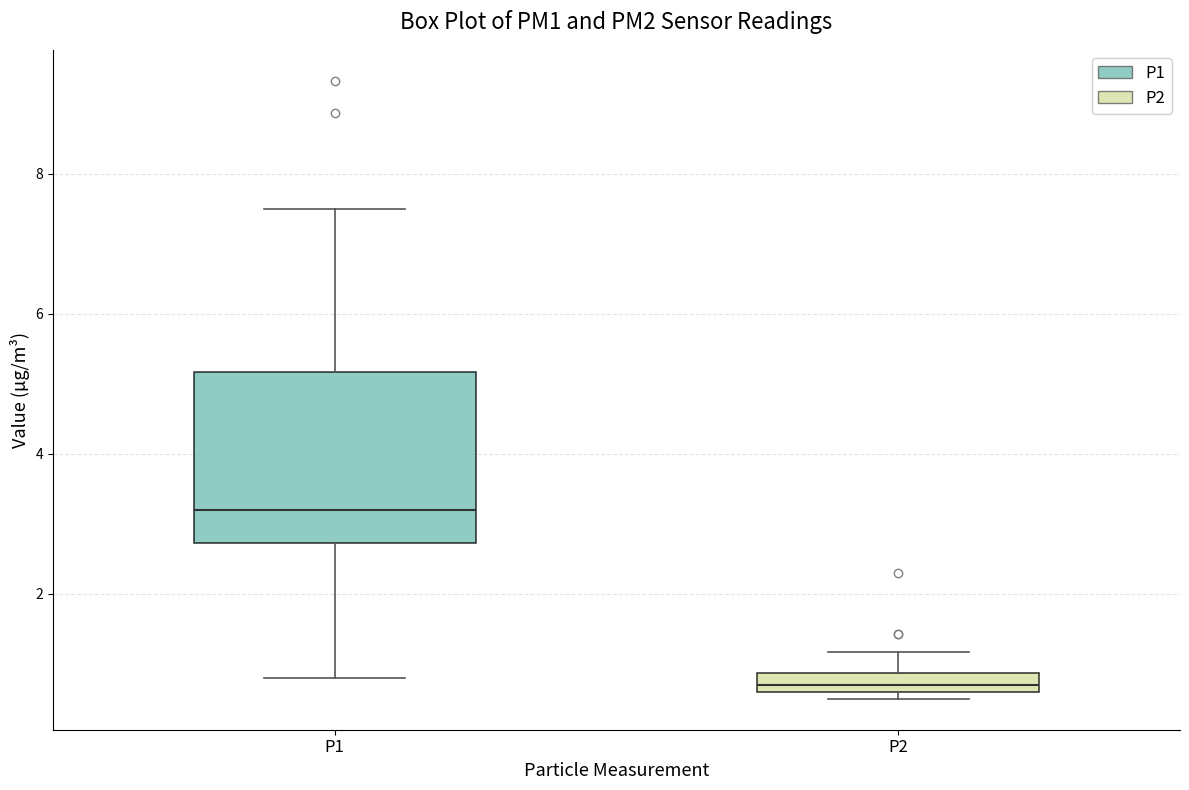

Which box has the lowest median line?

P2